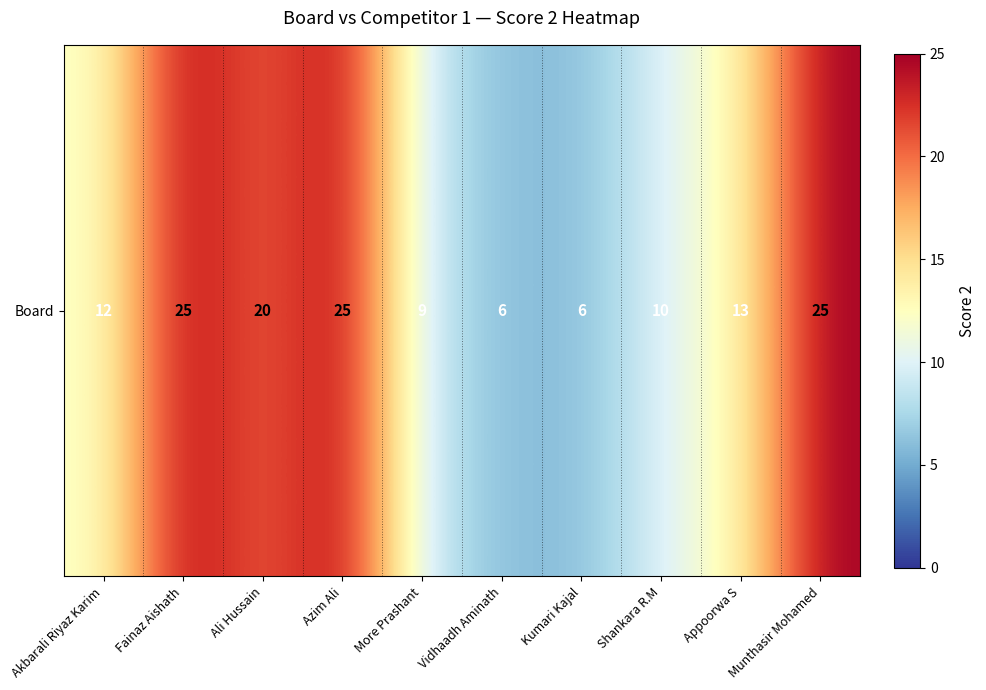

Which has a higher value, Fainaz Aishath or More Prashant?

Fainaz Aishath